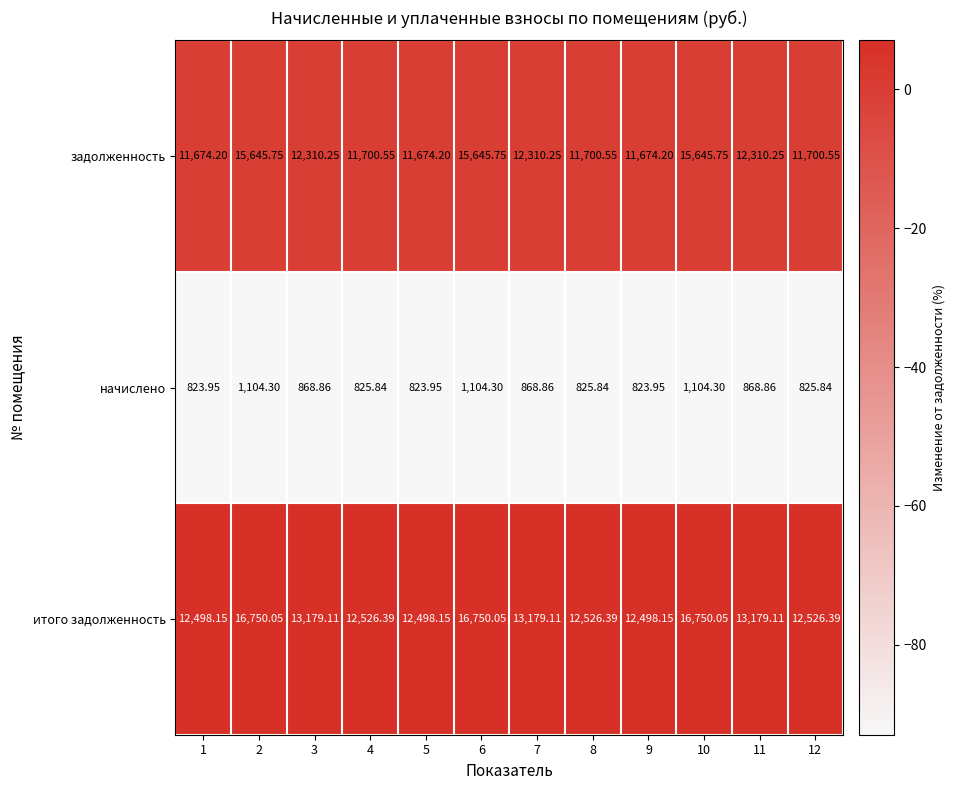

At 6, list the series in order from largest to smallest.

итого задолженность, задолженность, начислено